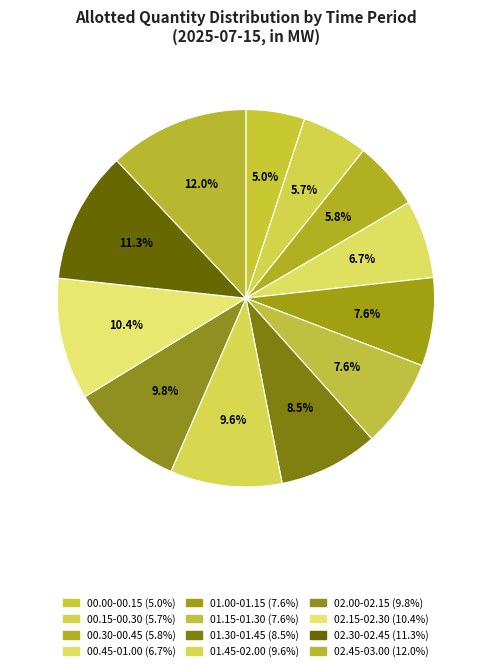

To the nearest percent, what is the combined percentage of 02.30-02.45 and 00.30-00.45?

17%